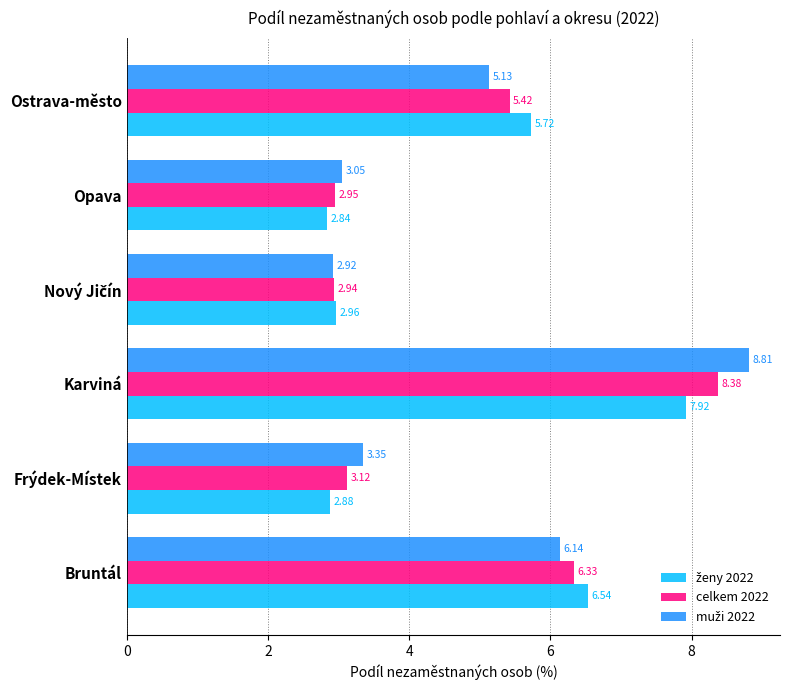

Which category has the lowest value across all series?

Opava